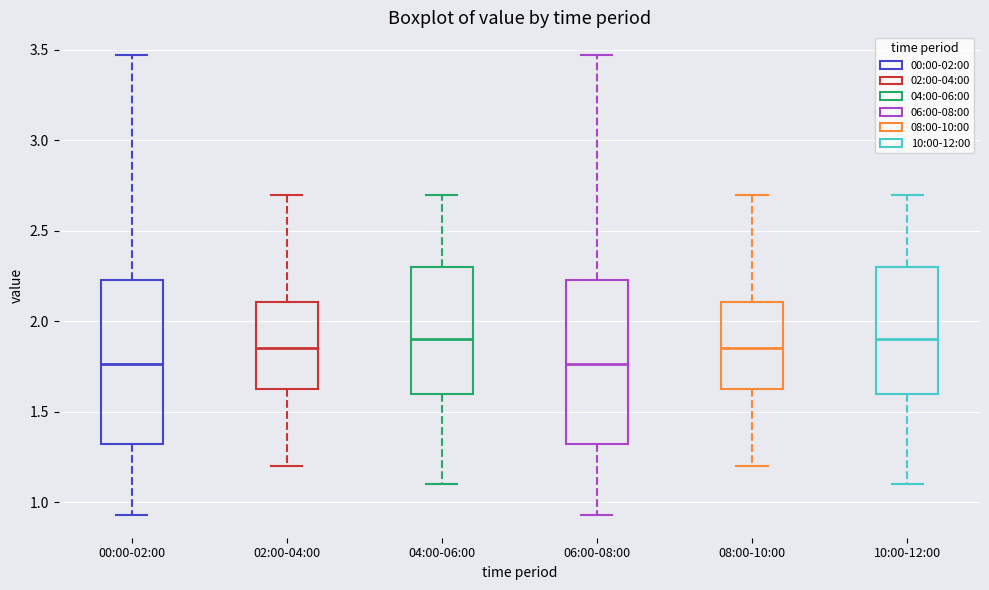

Reading left to right, transcribe this box plot: for each box, give where its median line is, the range the box spans, and where its two whiskers end, as read against the y-axis. The values are not printed on the chart, so give them approximately, as read against the axis.

00:00-02:00: median 1.75, box 1.30 to 2.25, whiskers 0.95 to 3.45
02:00-04:00: median 1.85, box 1.60 to 2.10, whiskers 1.20 to 2.70
04:00-06:00: median 1.90, box 1.60 to 2.30, whiskers 1.10 to 2.70
06:00-08:00: median 1.75, box 1.30 to 2.25, whiskers 0.95 to 3.45
08:00-10:00: median 1.85, box 1.60 to 2.10, whiskers 1.20 to 2.70
10:00-12:00: median 1.90, box 1.60 to 2.30, whiskers 1.10 to 2.70